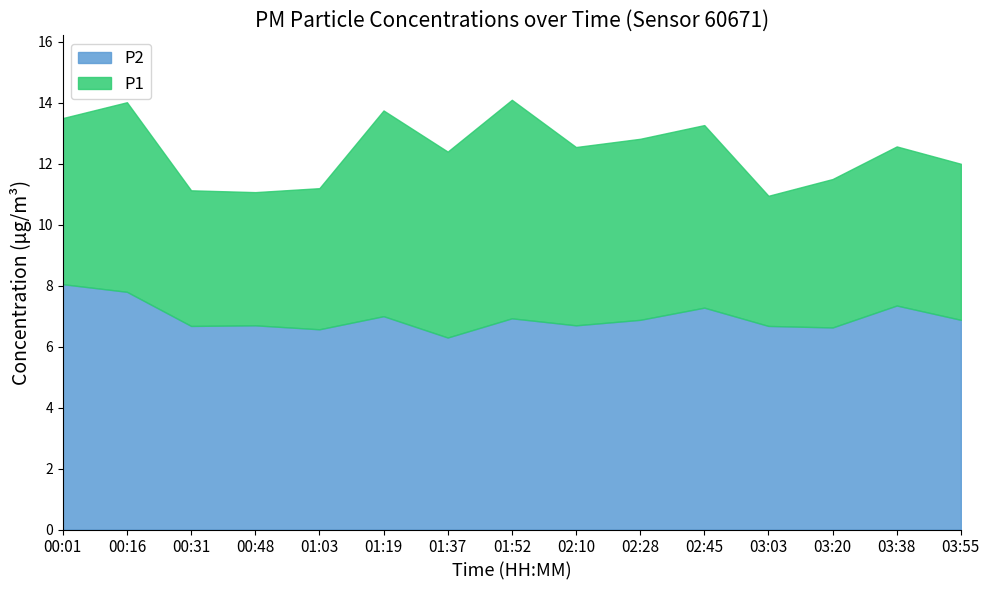

True or false: P1 and P2 intersect in this chart.

False